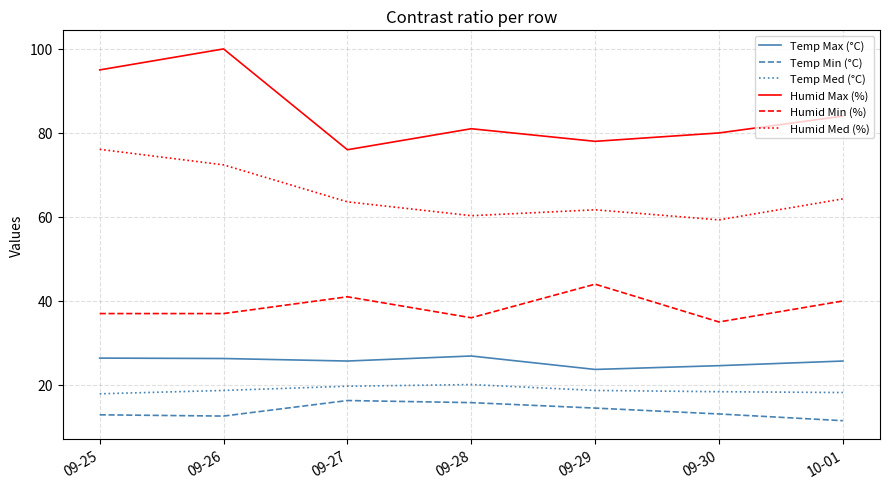

The Humid Min (%) series shows 36.0 at 09-28. True or false?

True